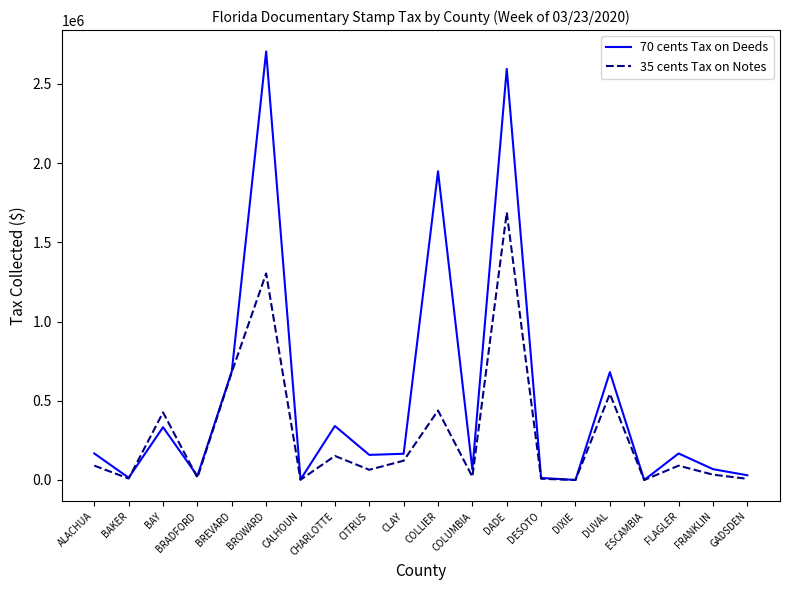

Is it true that 70 cents Tax on Deeds equals 332999.8 at BAY?

True